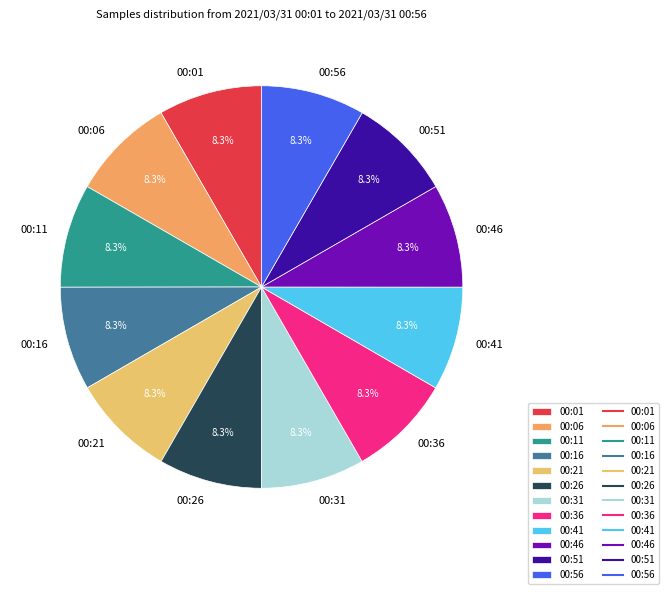

Approximately how many times larger is the value at 00:46 compared to 00:41?

1.0